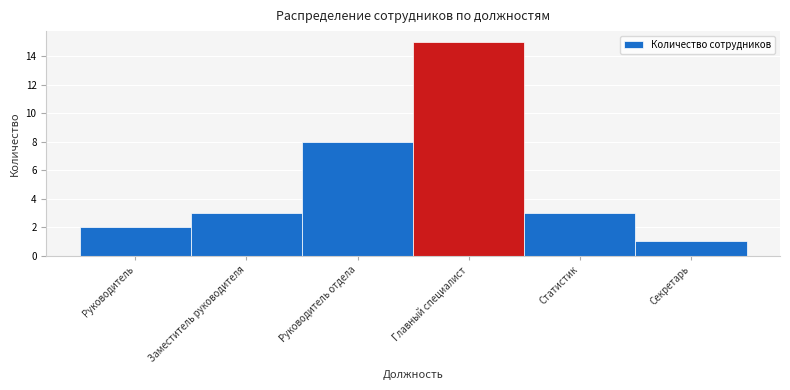

Reading left to right, transcribe all the data shown in this chart.

2	3	8	15	3	1